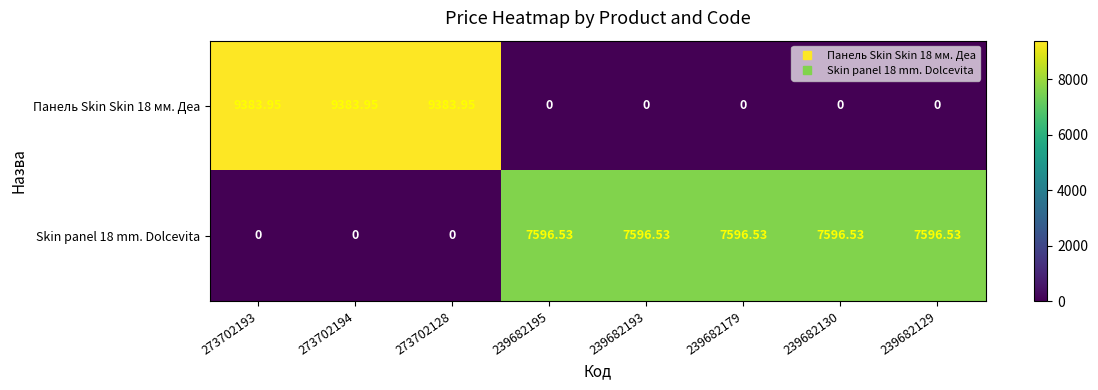

Is the value of Панель Skin Skin 18 мм. Деа at 273702193 greater than the value of Skin panel 18 mm. Dolcevita at 239682193?

Yes